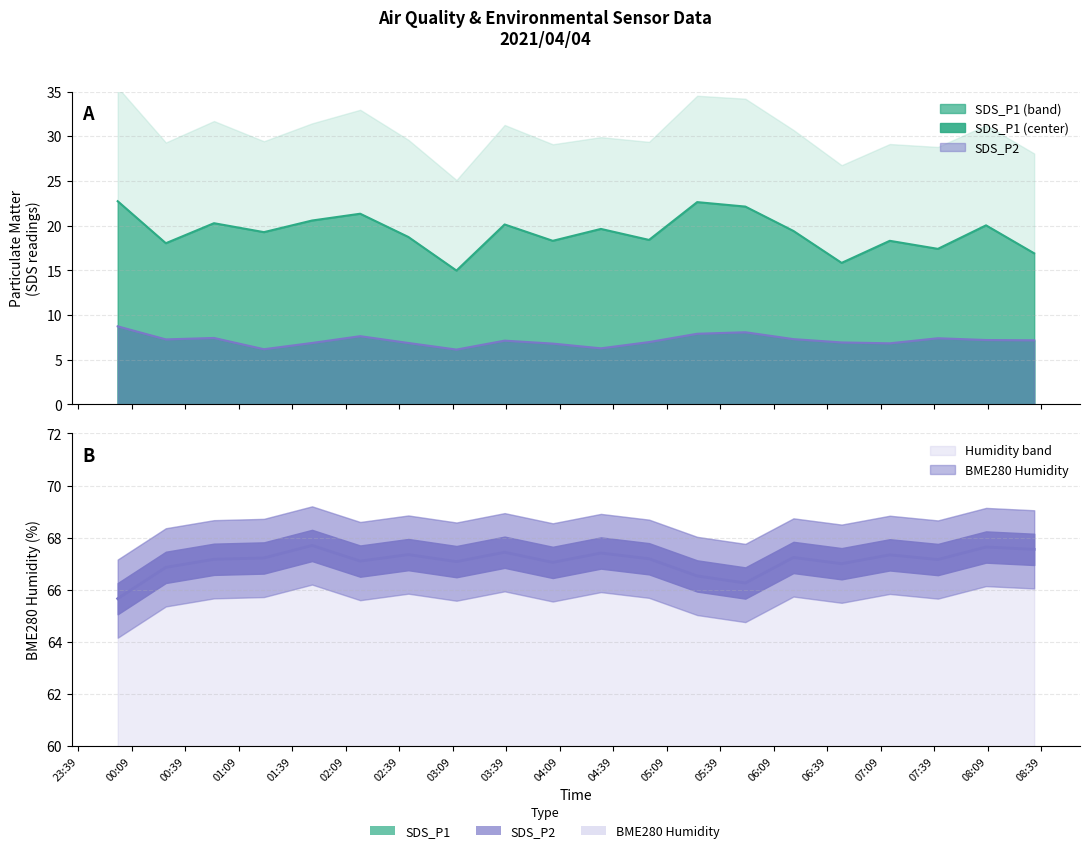

Is the value of BME280_humidity at 2021/04/04 02:17 greater than the value of SDS_P1 at 2021/04/04 02:44?

Yes